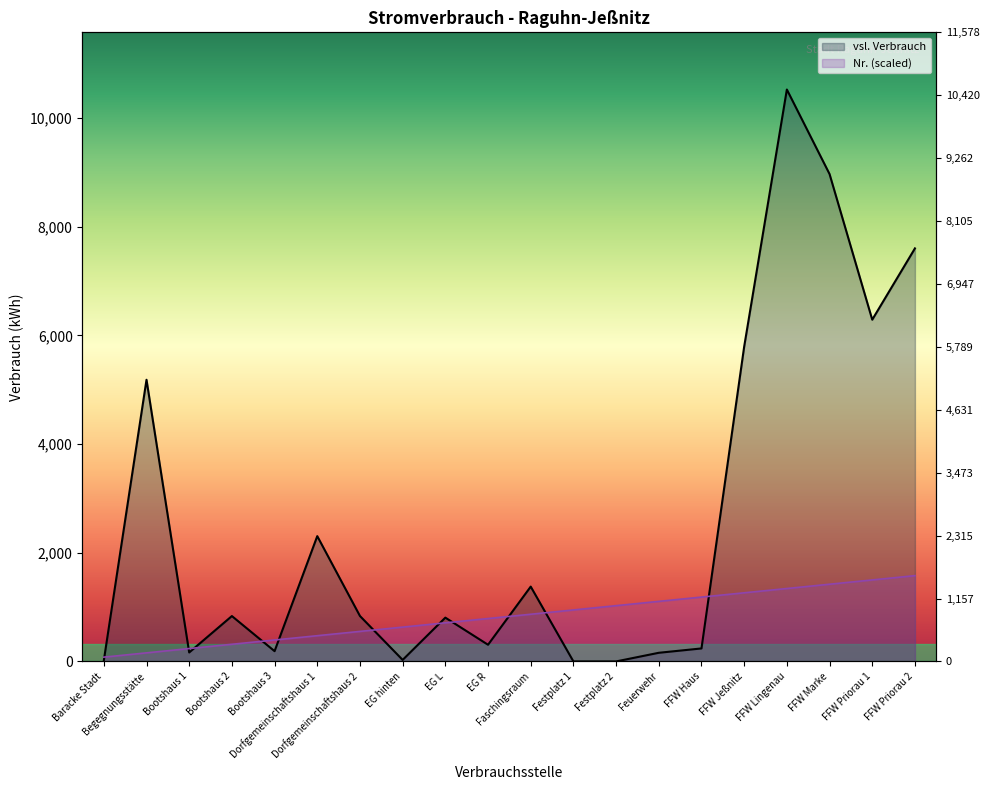

Where do Nr. (scaled) and vsl. Verbrauch first cross each other?

Baracke Stadt and Begegnungsstätte